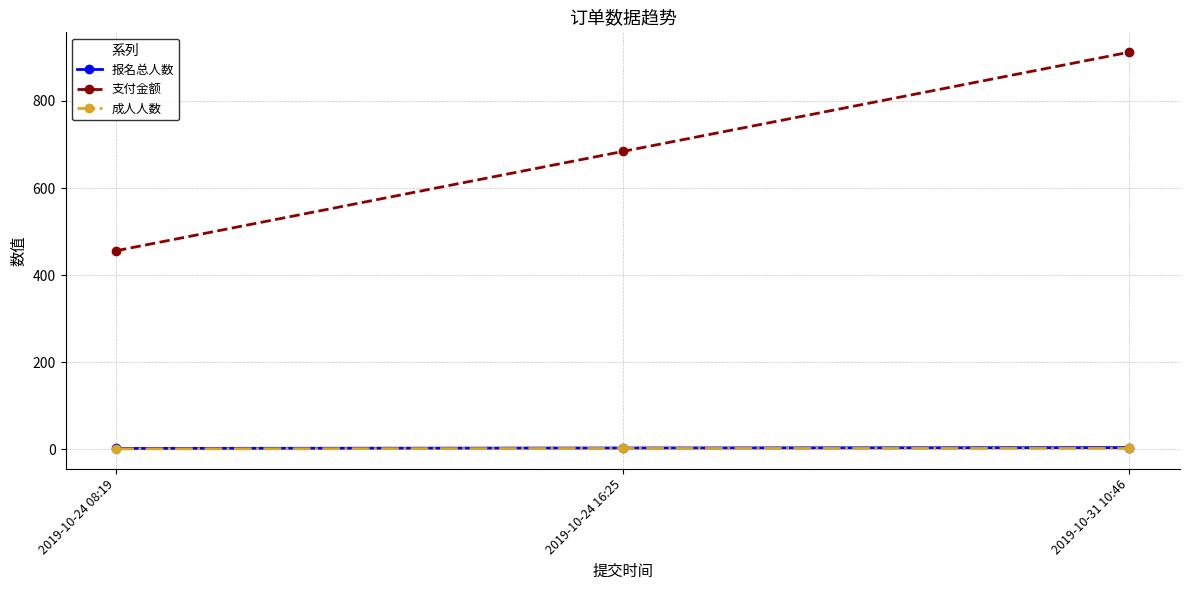

What is the approximate value of 支付金额 at 2019-10-31 10:46, to the nearest 5?

910